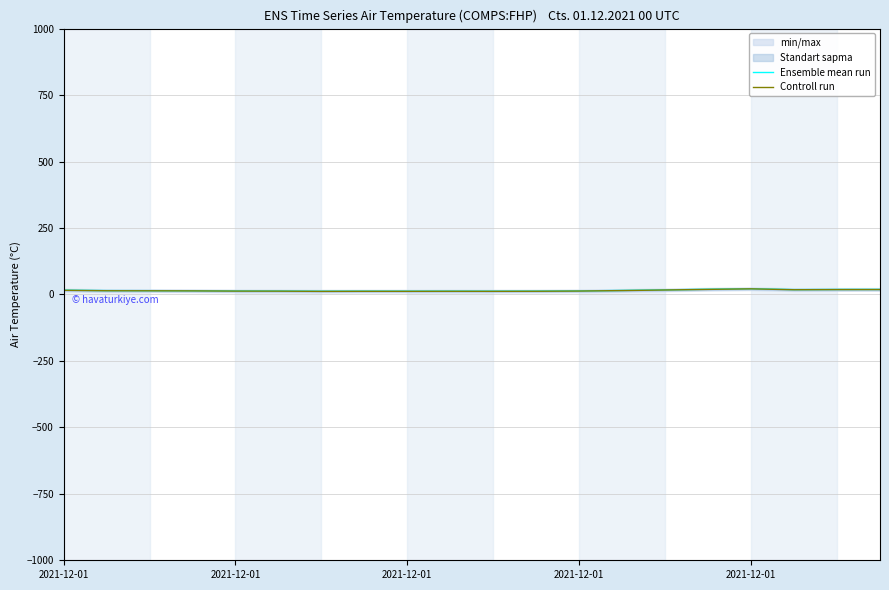

At which category does Controll run reach its first local peak?

7